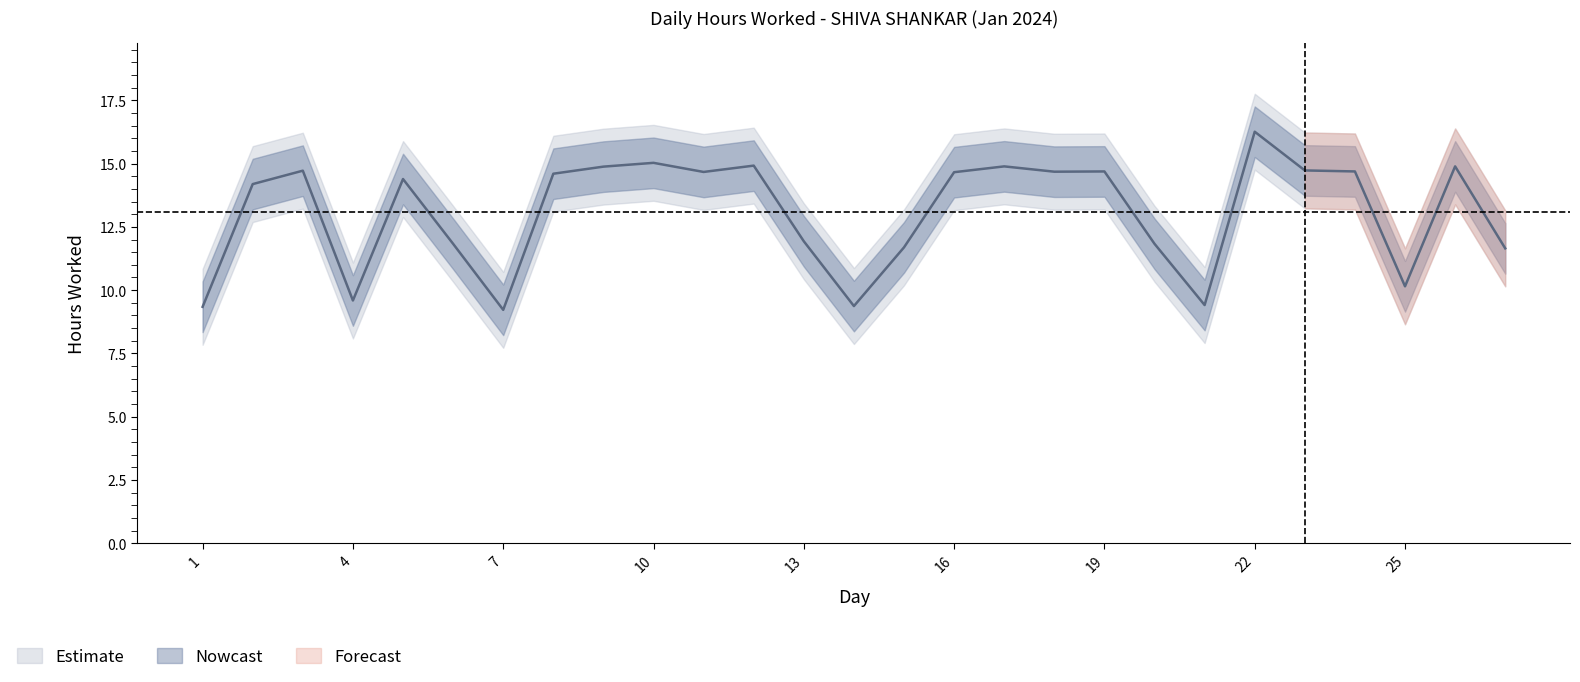

The Nowcast series shows 19.6 at 20. True or false?

False